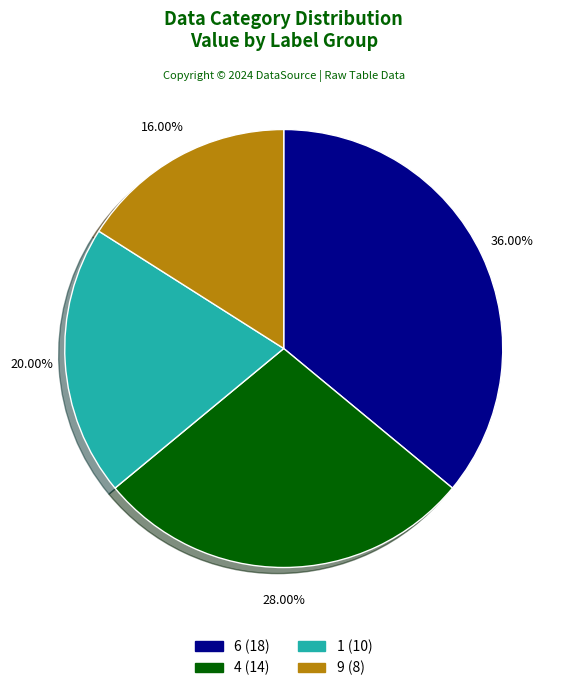

Is there any slice that represents more than half of the pie?

No